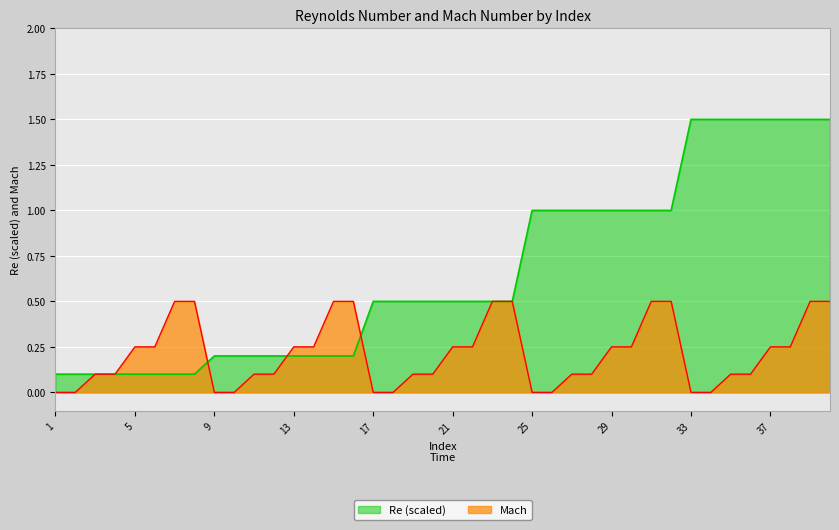

What is the value of the Mach point at the 16th from the left?

0.5